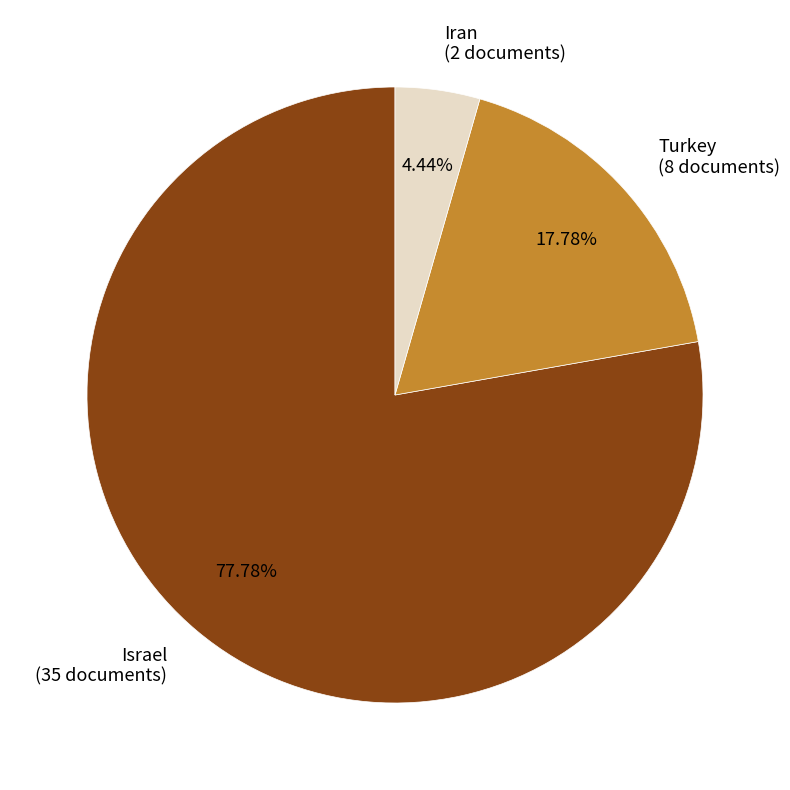

What is the majority slice?

Israel